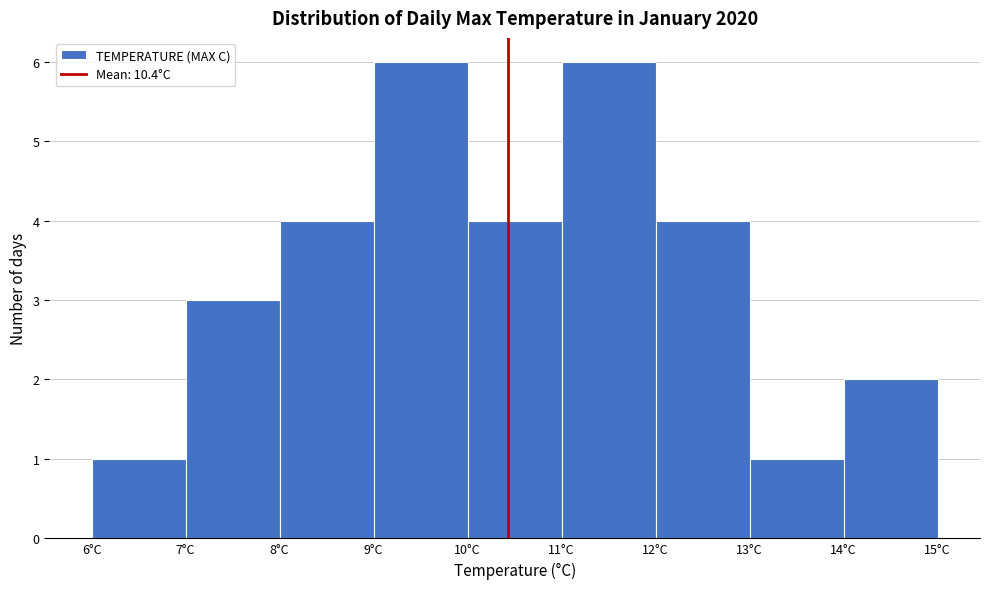

How tall is the bar that spans 14 to 15 on the x-axis? The values are not printed on the chart, so give them approximately, as read against the axis.

2